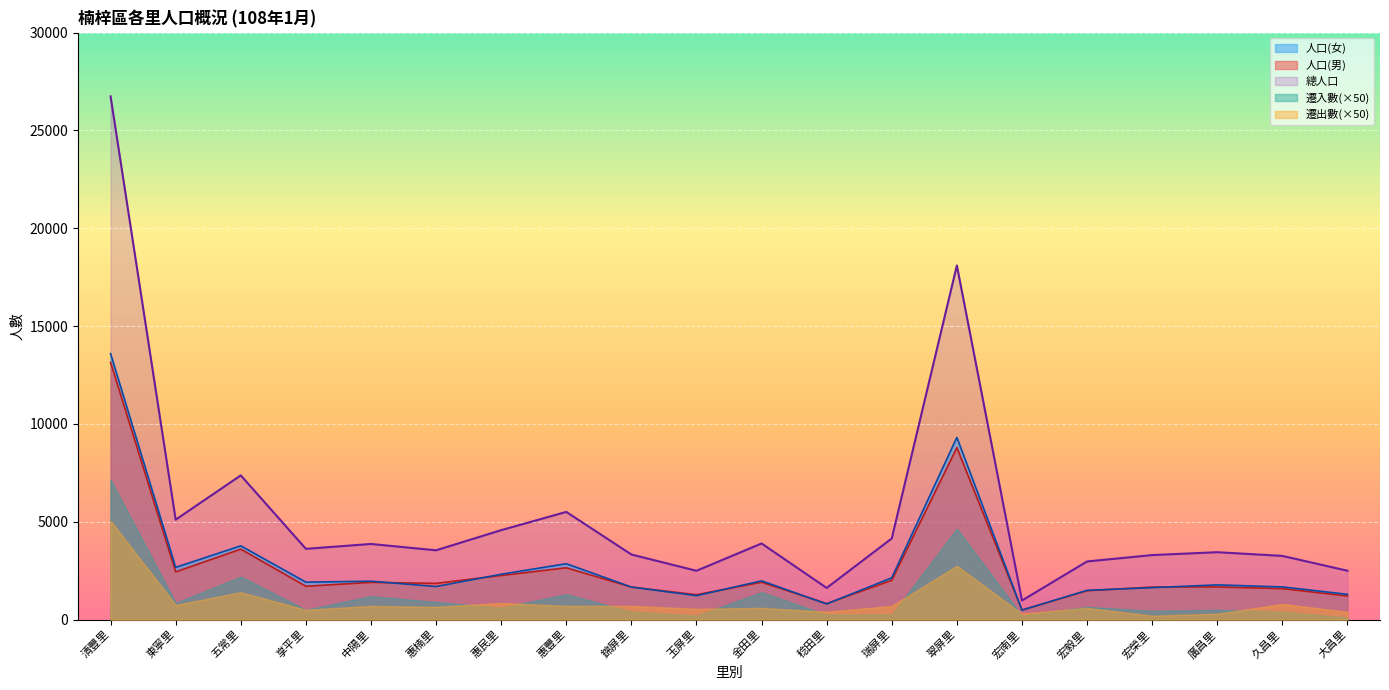

At which label is 人口(男) closest to 6818?

翠屏里